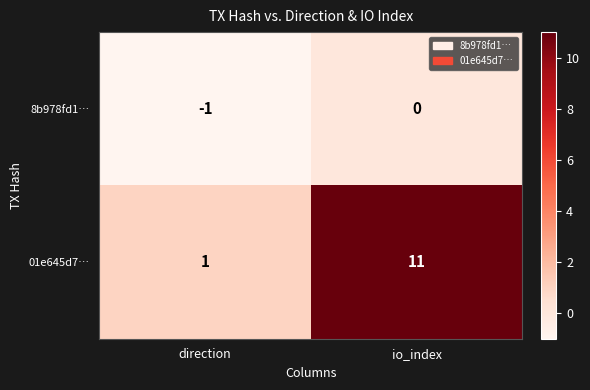

How many categories are shown in the chart?

2